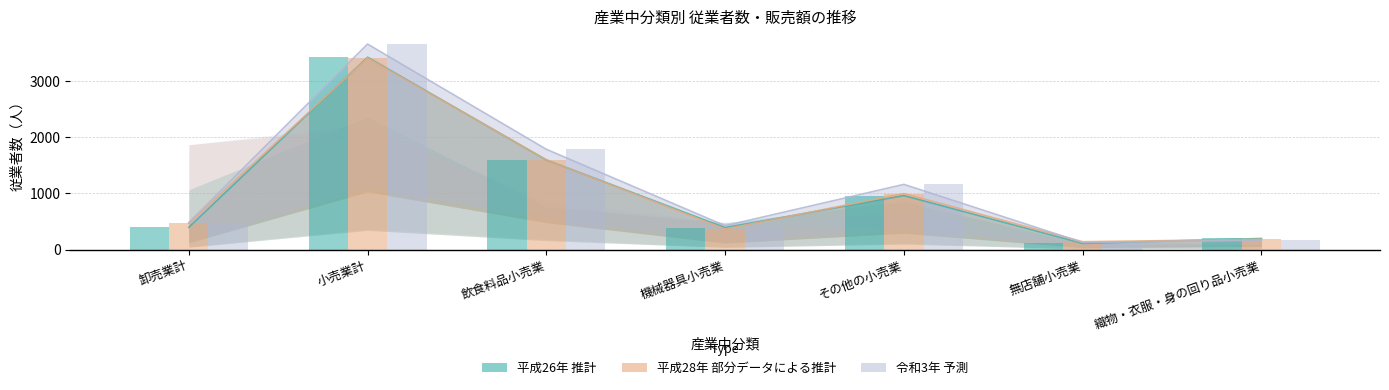

The 平成28年推計 series shows 3416 at 小売業計. True or false?

True